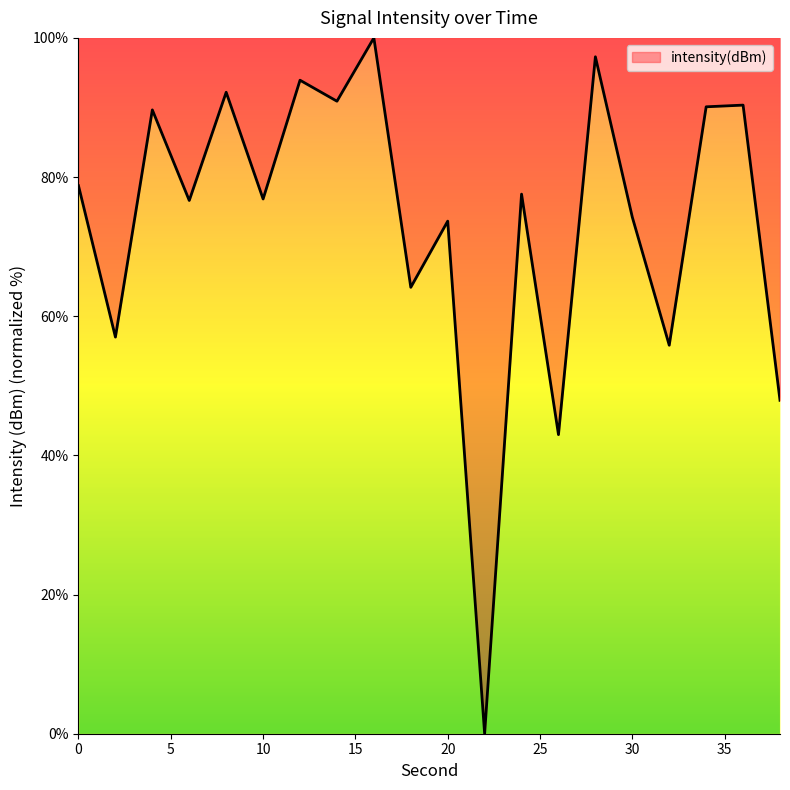

What is the difference between the maximum and minimum values?

100.0